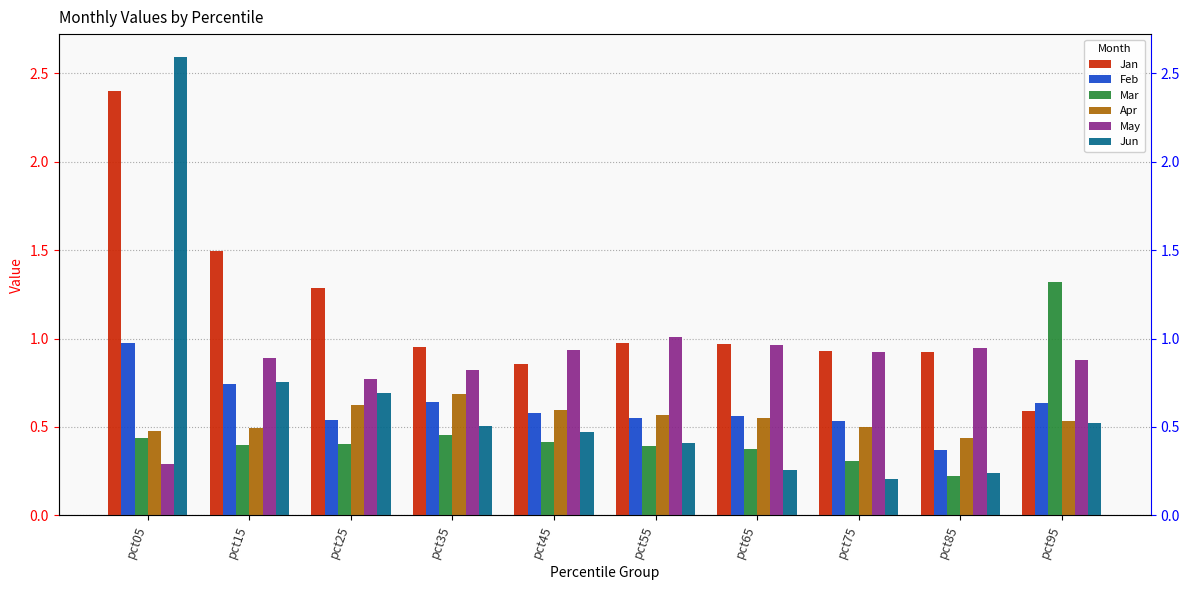

What is the value of the Mar bar at the 10th from the left?

1.3